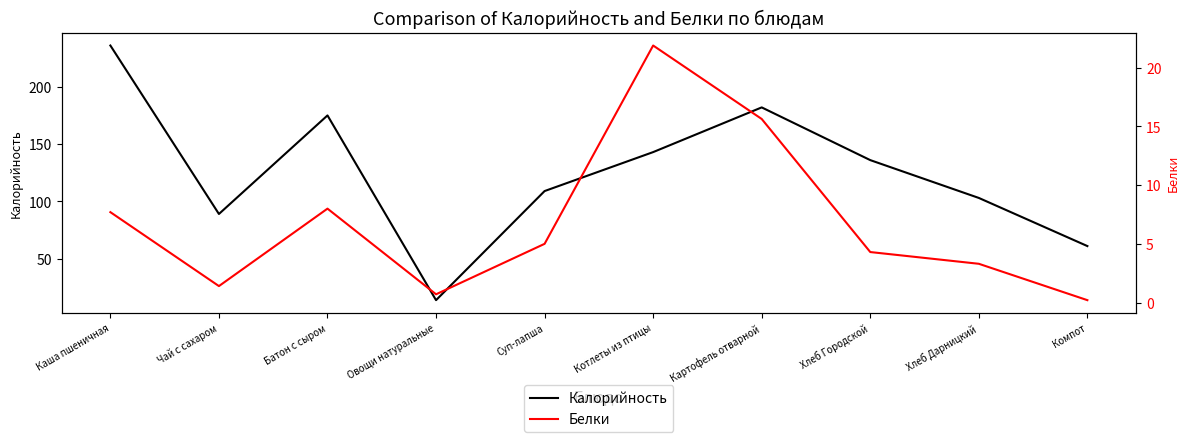

Rank the categories by Калорийность value from highest to lowest.

Каша пшеничная, Картофель отварной, Батон с сыром, Котлеты из птицы, Хлеб Городской, Суп-лапша, Хлеб Дарницкий, Чай с сахаром, Компот, Овощи натуральные